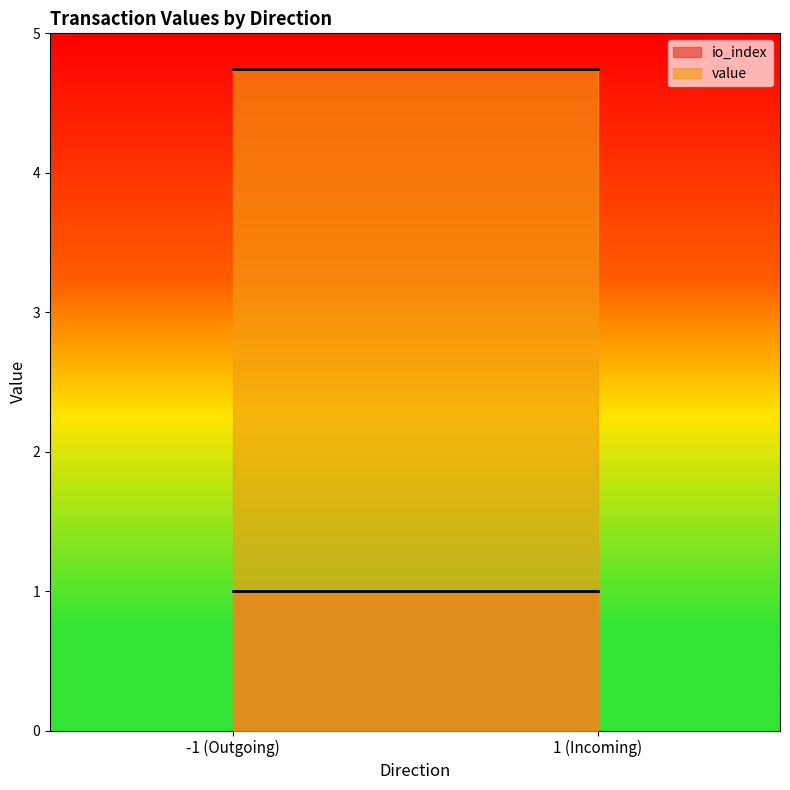

Count the io_index values in the range 0 to 1.

4